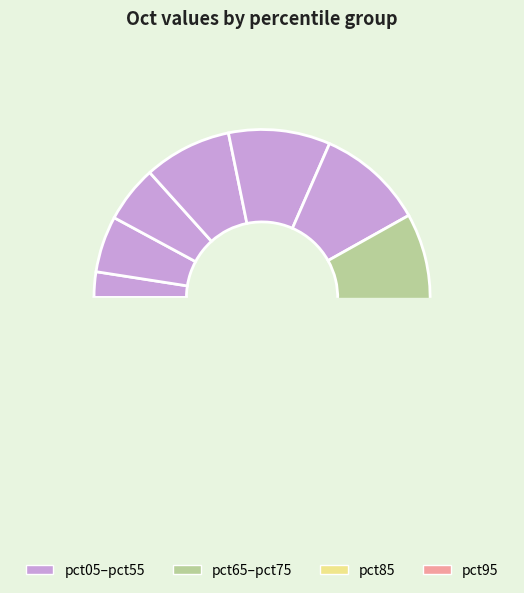

What percentage is the pct05 slice, to the nearest percent?

2%